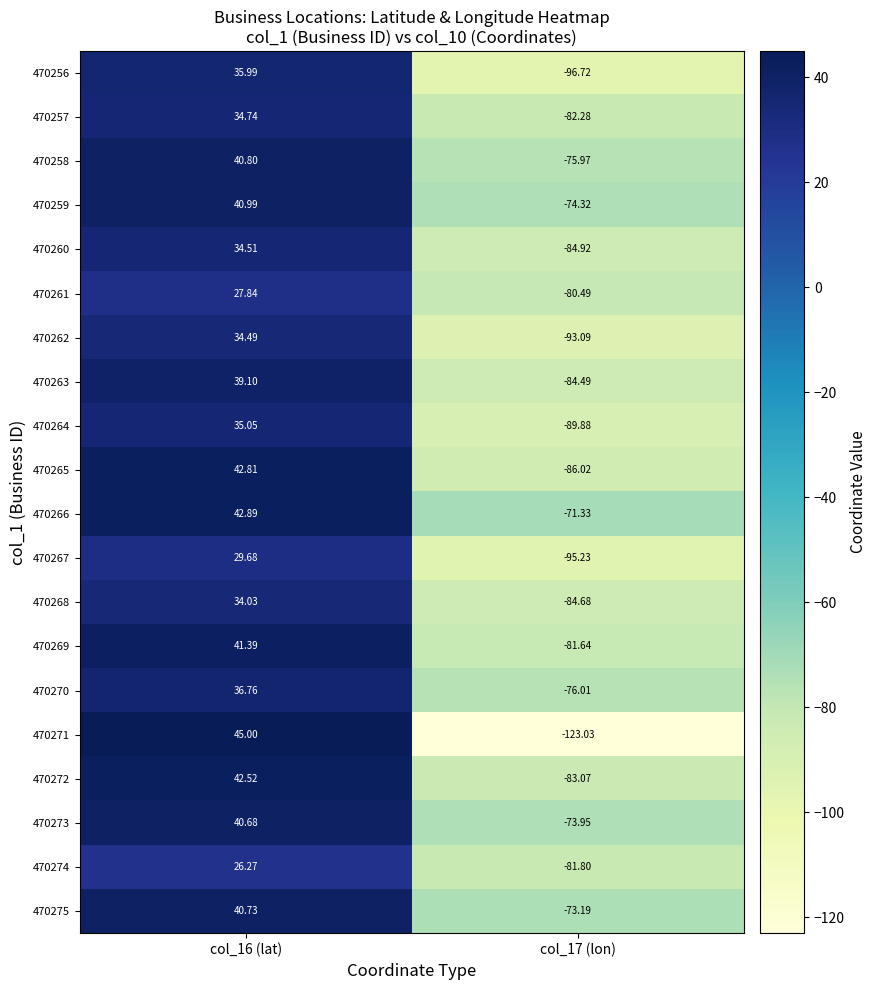

Which series has the largest total across all categories?

470266